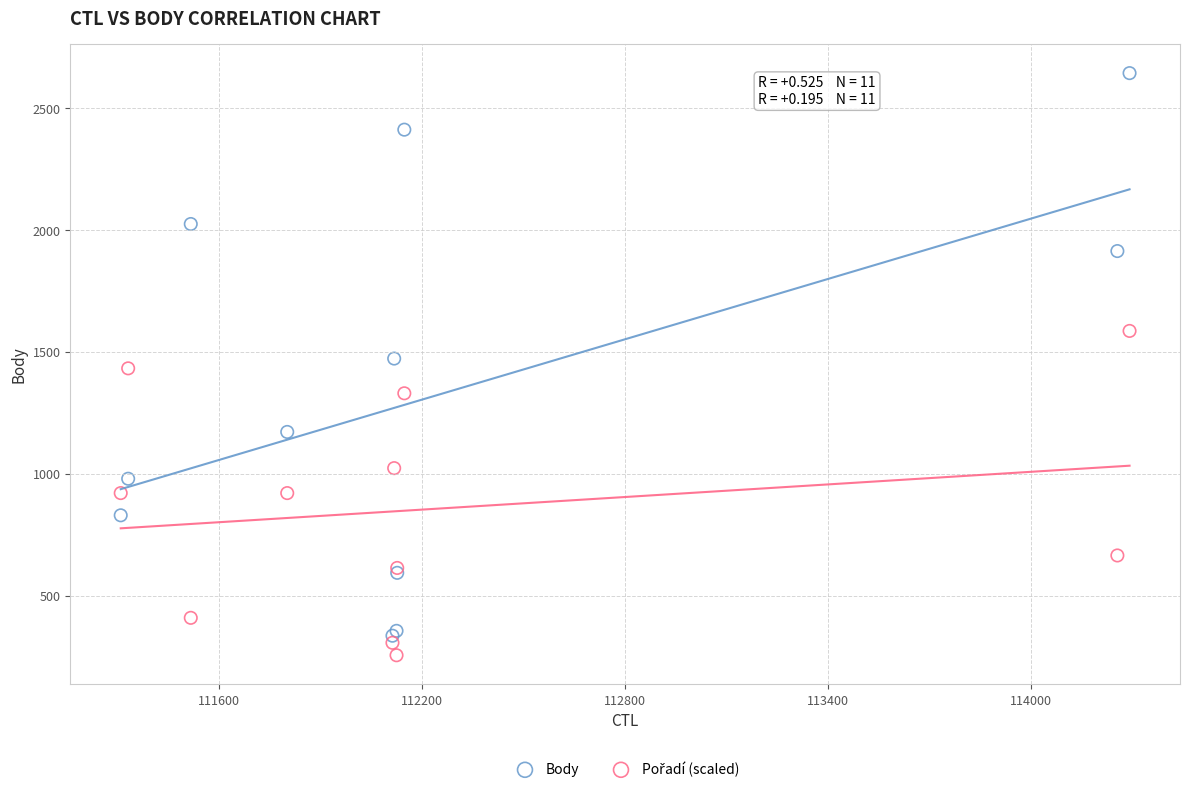

Which series has the largest Y range (max minus min)?

Body